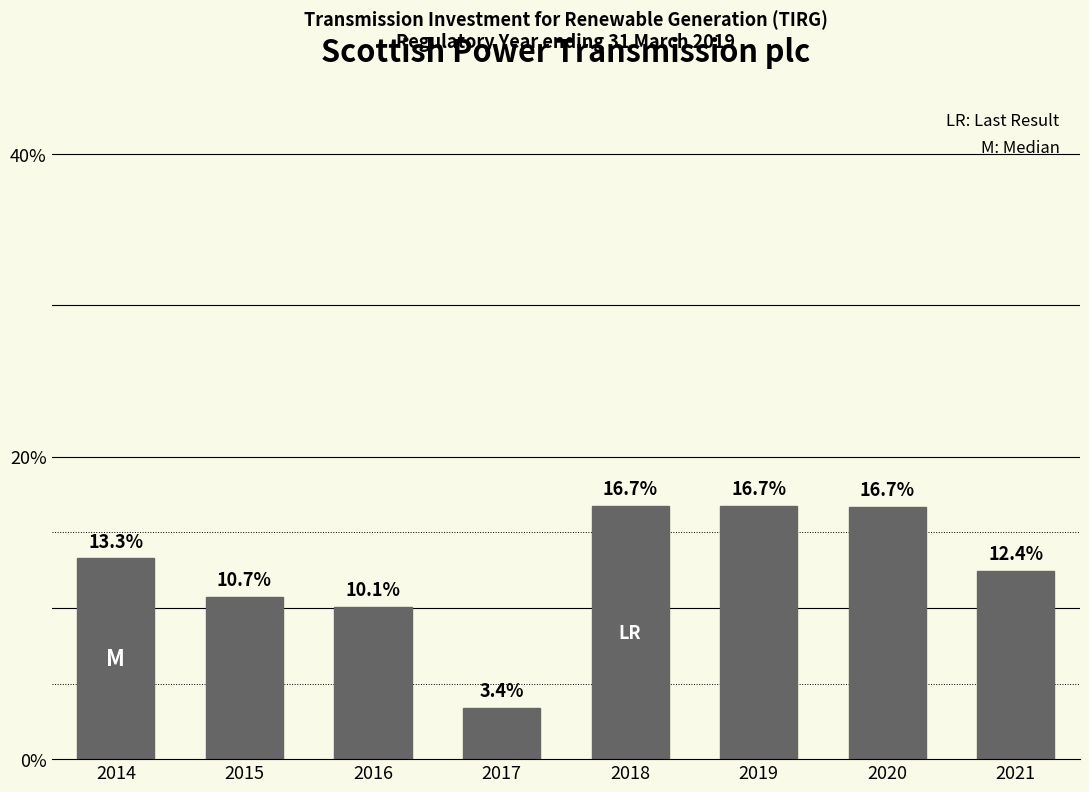

Reading left to right, extract all data points from this chart.

2014=13.3	2015=10.7	2016=10.1	2017=3.4	2018=16.7	2019=16.7	2020=16.7	2021=12.4